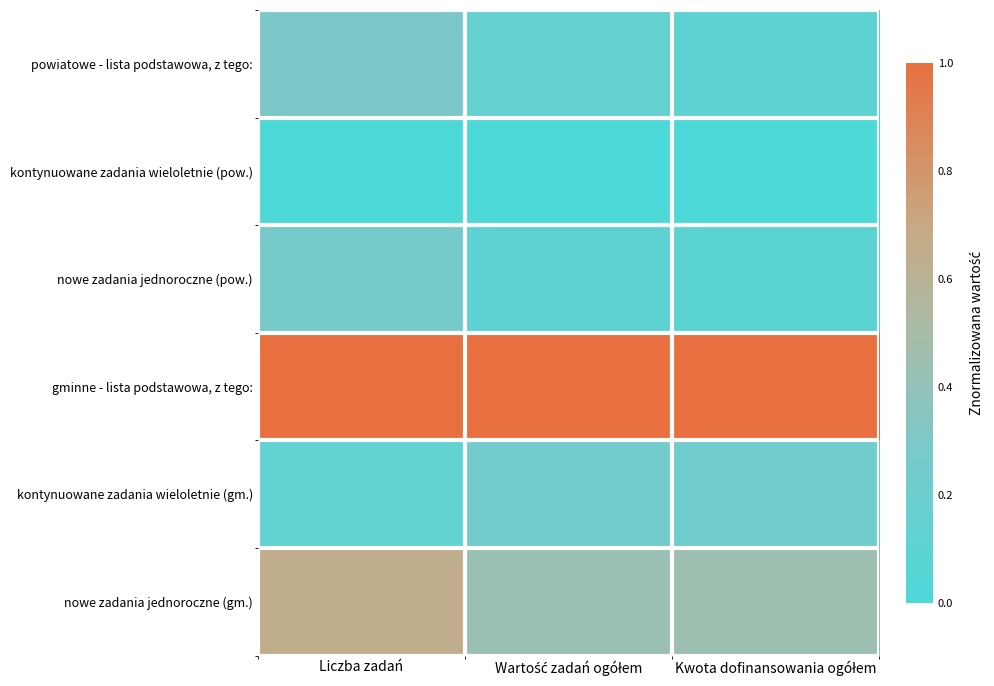

Rank the series at Kwota dofinansowania ogółem from lowest to highest value.

kontynuowane zadania wieloletnie (pow.), nowe zadania jednoroczne (pow.), powiatowe - lista podstawowa, z tego:, kontynuowane zadania wieloletnie (gm.), nowe zadania jednoroczne (gm.), gminne - lista podstawowa, z tego: